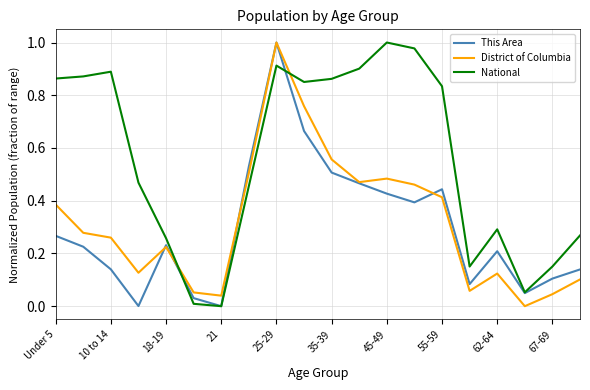

How many lines are shown in the chart?

3